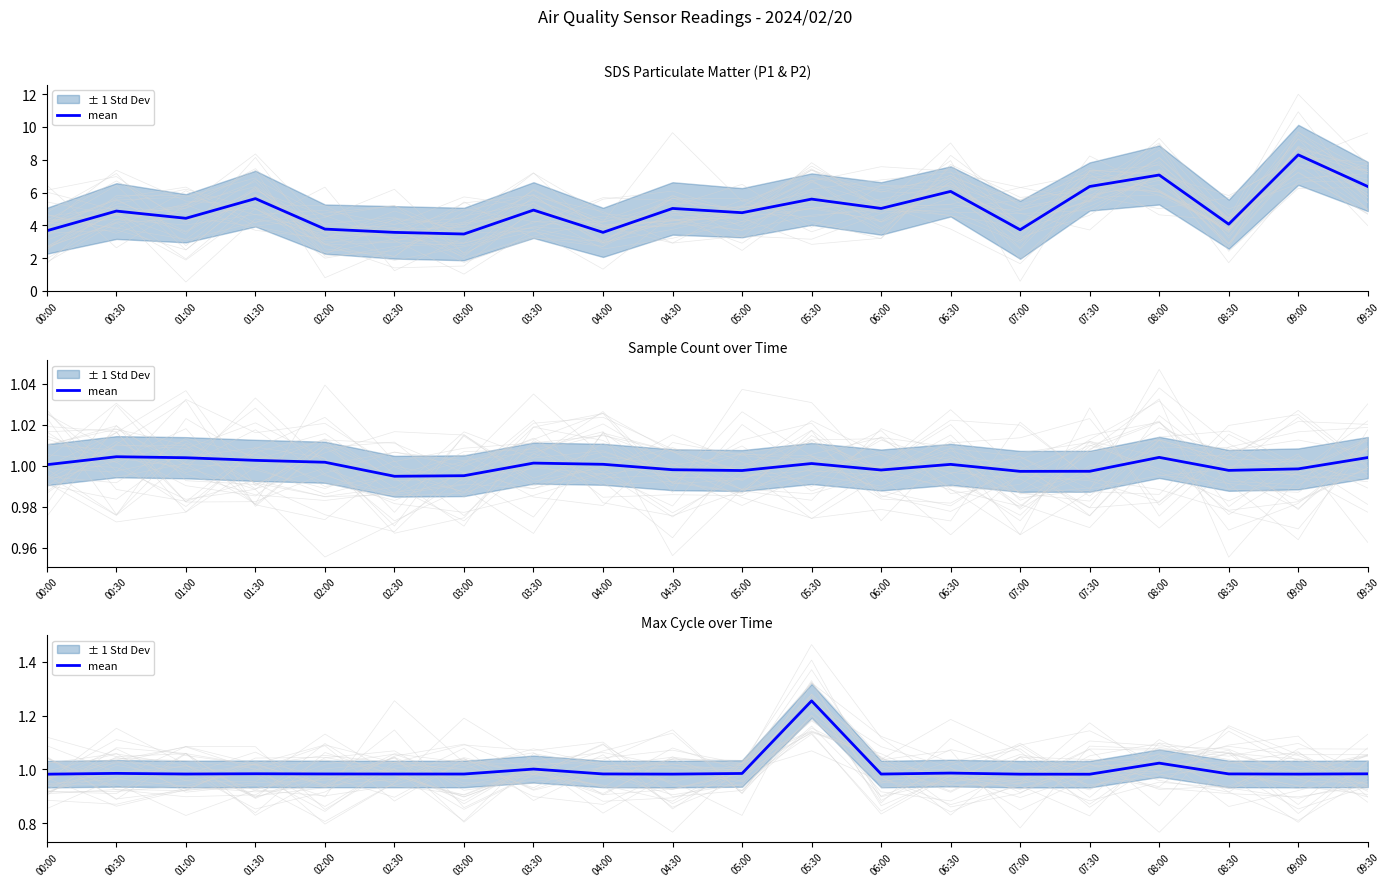

What value does the data have at 07:00?

1.0